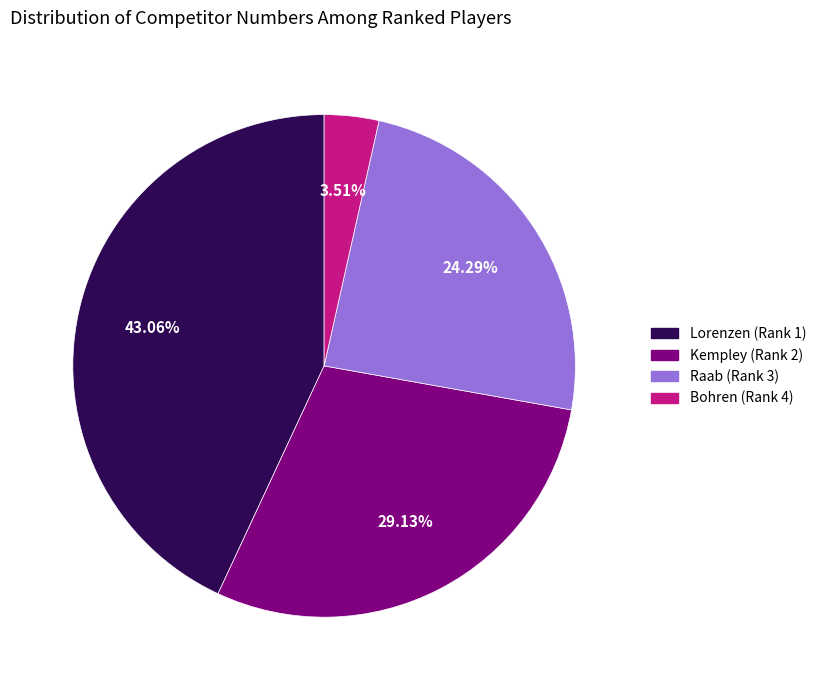

Does Raab (Rank 3) represent more than half of the total?

No